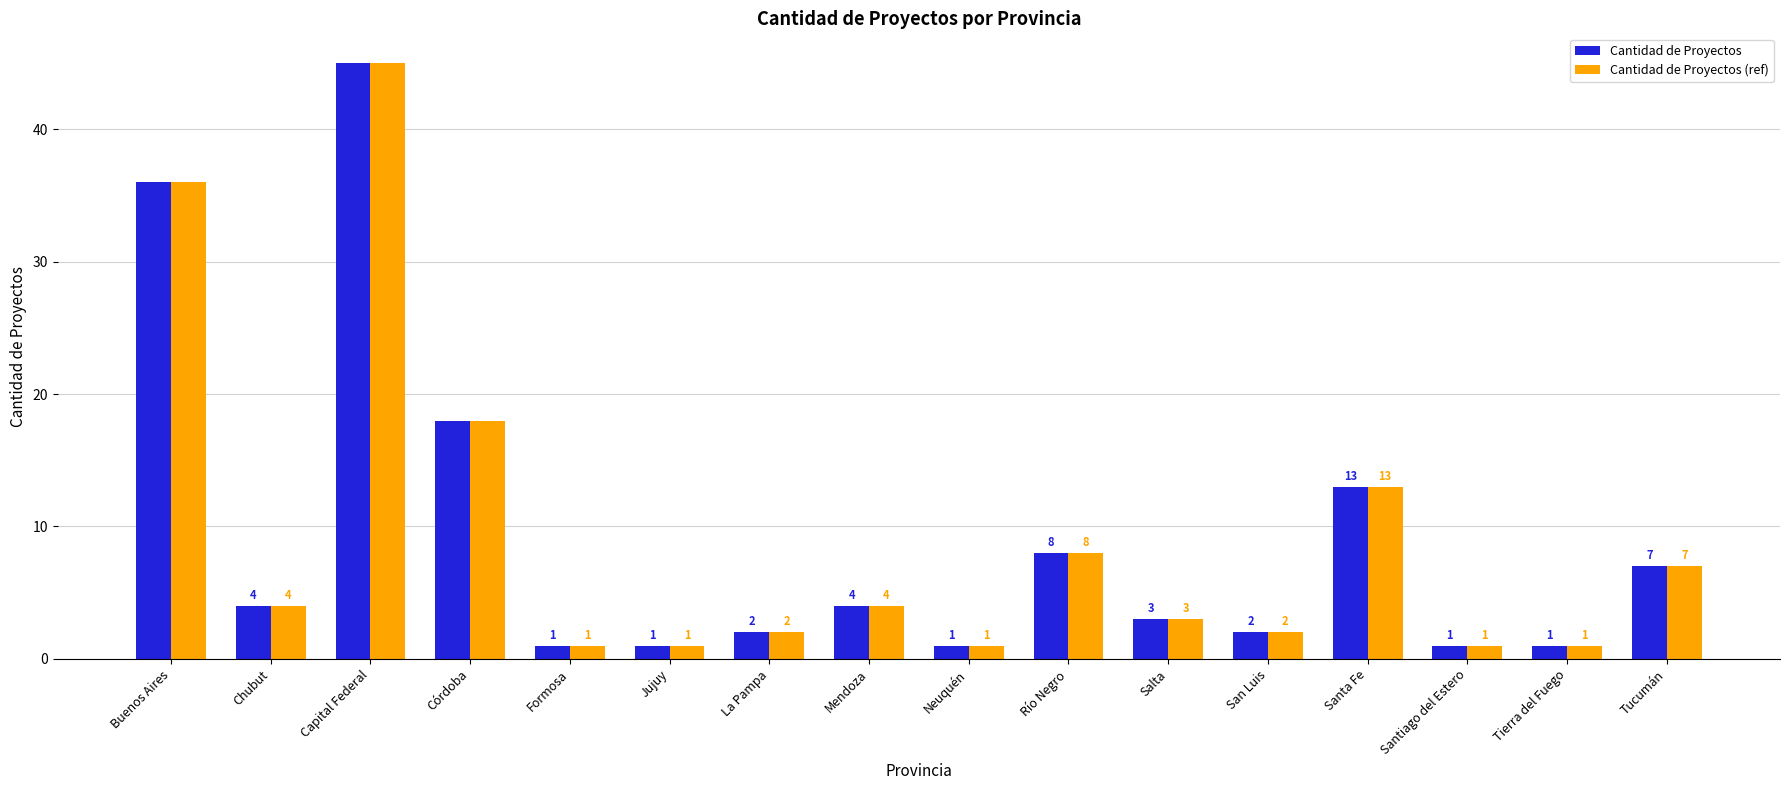

Is the value of Cantidad de Proyectos (ref) at Tierra del Fuego greater than the value of Cantidad de Proyectos at Río Negro?

No